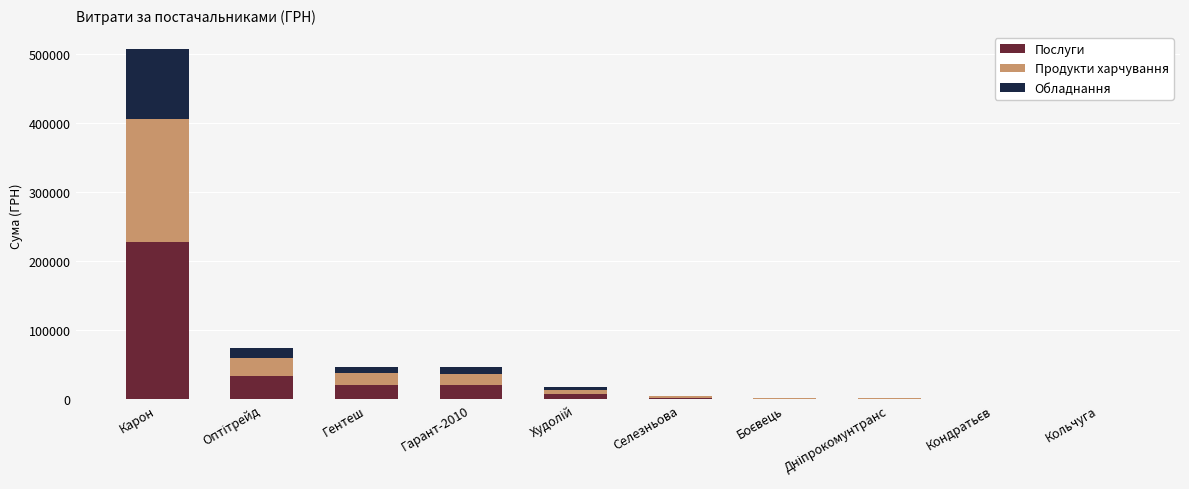

What is the average value of the Послуги series?

31672.0